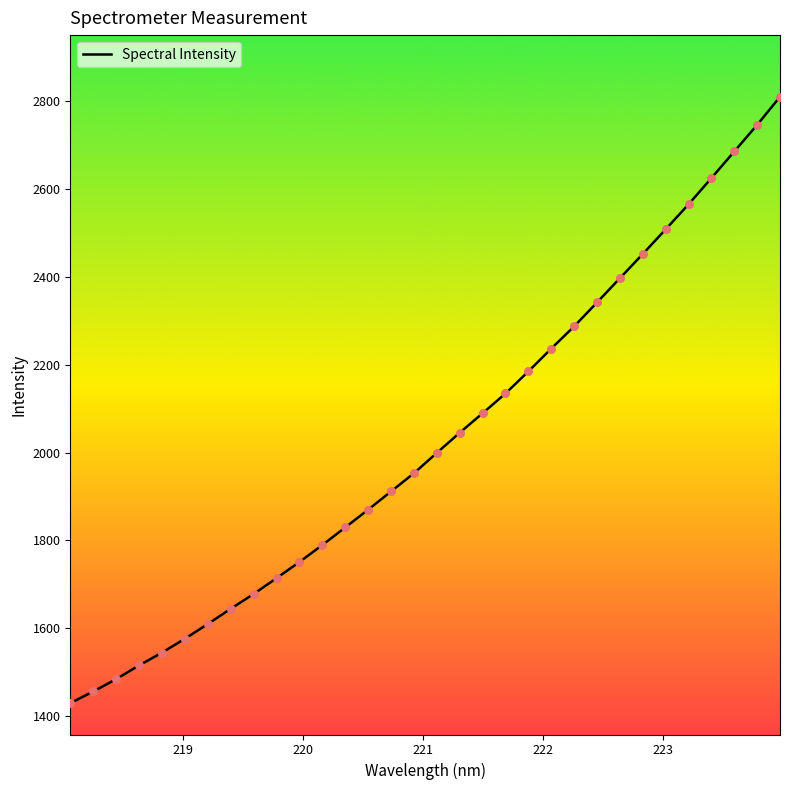

What is the minimum value shown in the chart?

1429.5